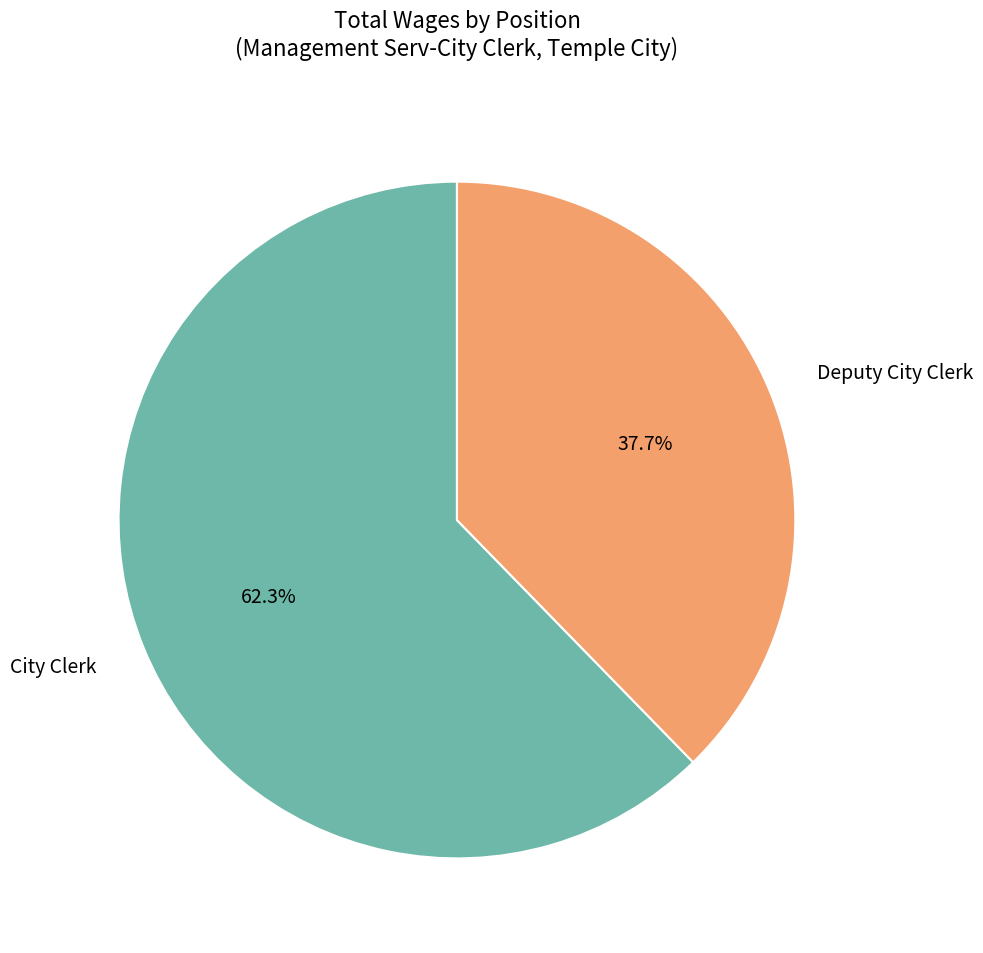

What is the largest slice in the pie chart?

City Clerk